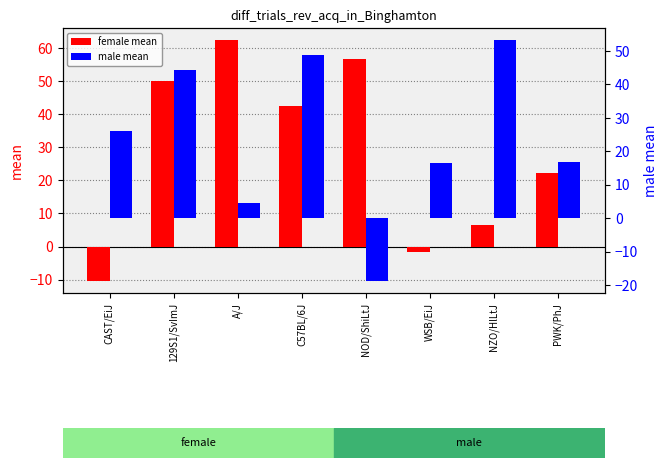

At which category does the chart reach its minimum across all series?

NOD/ShiLtJ